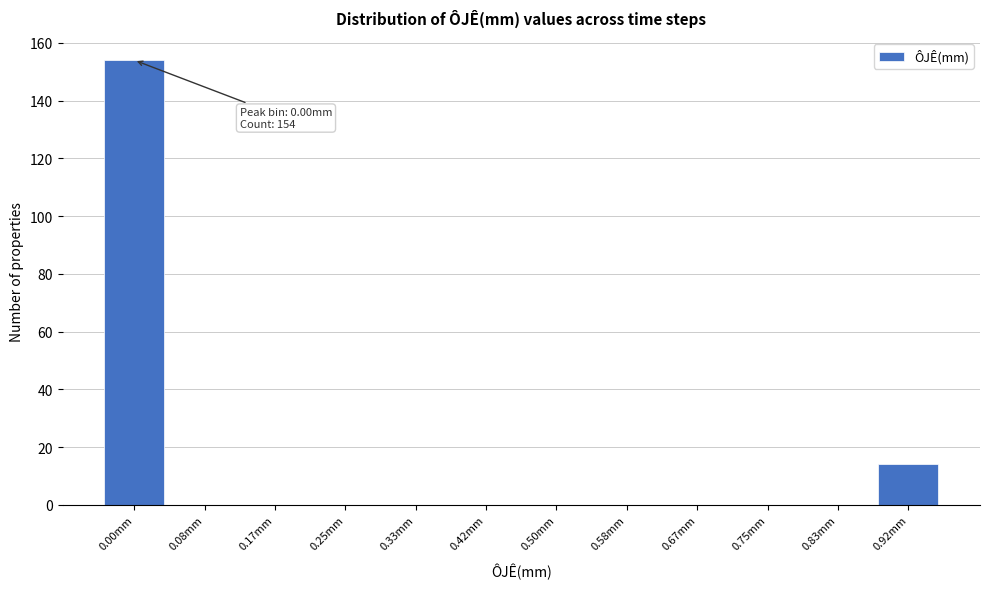

Reading left to right, list all the values displayed in this chart.

0.00mm=154	0.08mm=0	0.17mm=0	0.25mm=0	0.33mm=0	0.42mm=0	0.50mm=0	0.58mm=0	0.67mm=0	0.75mm=0	0.83mm=0	0.92mm=14